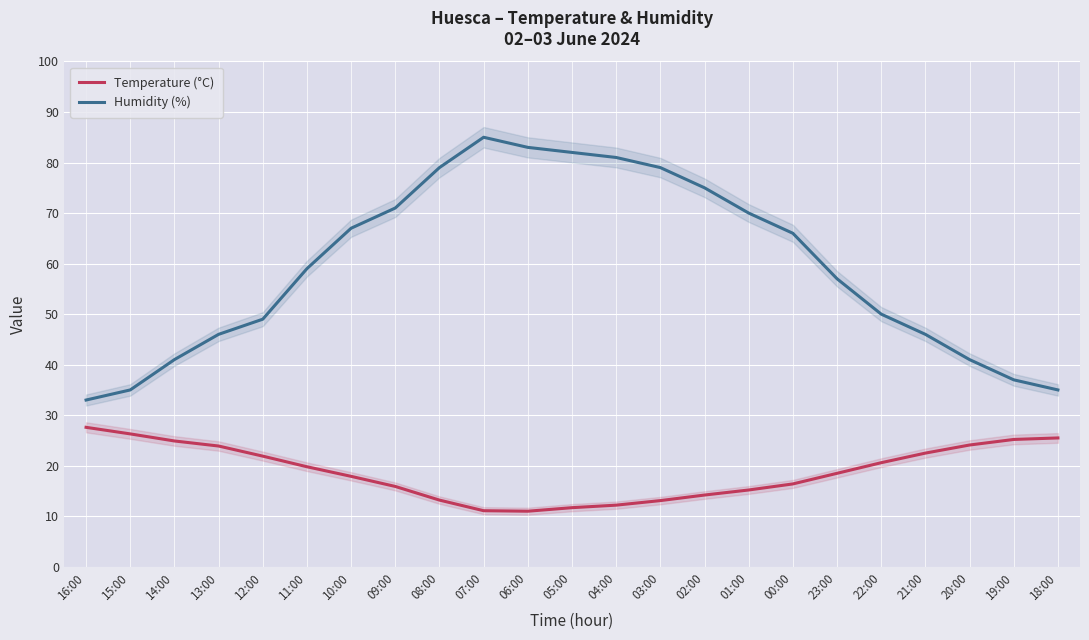

What is the value of the Temperature (°C) point at the 22nd from the left?

25.2